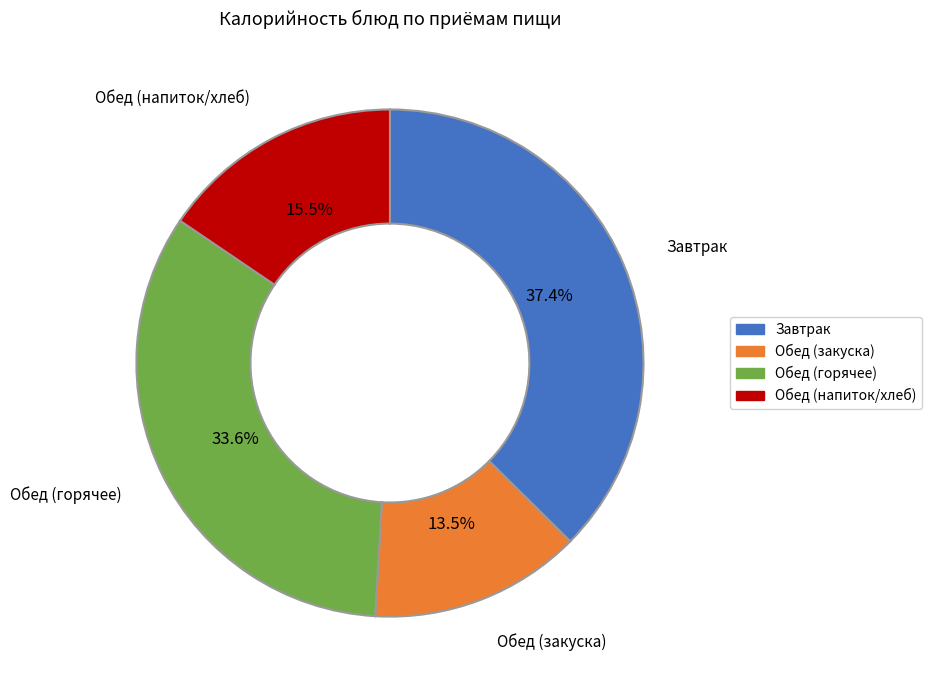

Does any single category account for the majority?

No